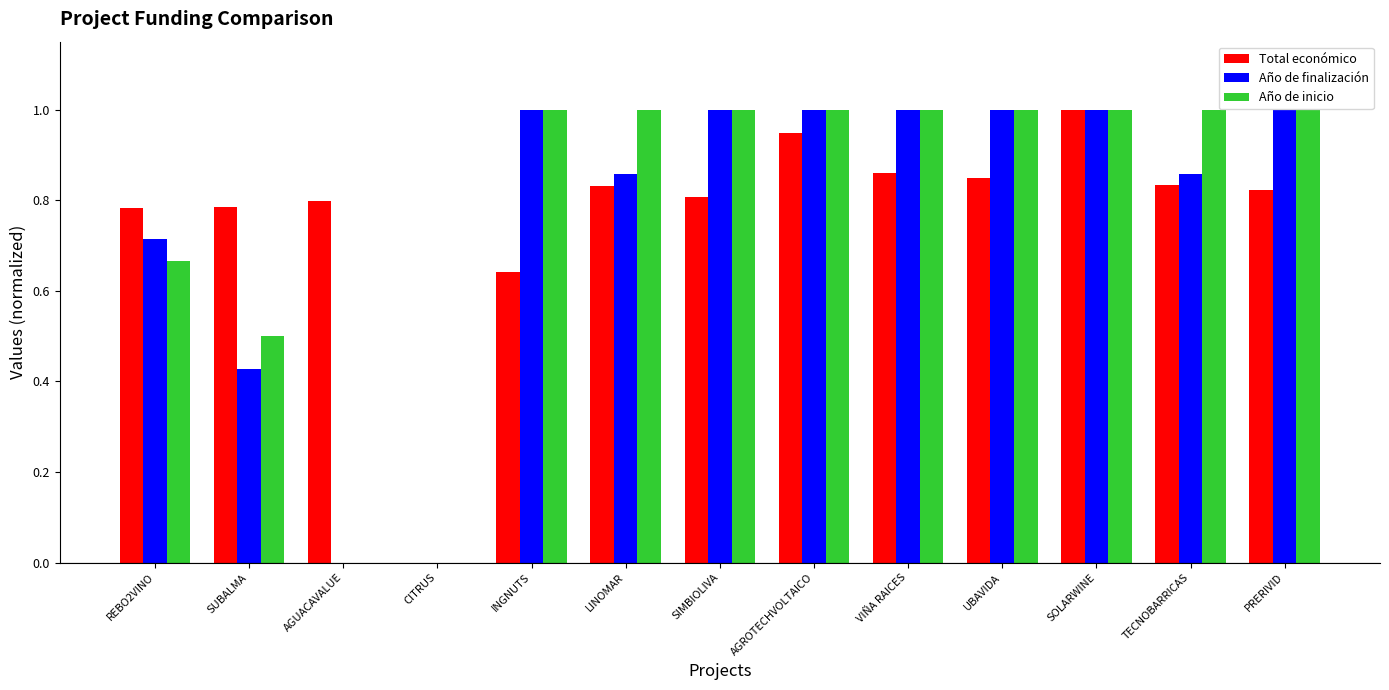

Is the value of Total económico at AGUACAVALUE greater than the value of Año de inicio at CITRUS?

Yes